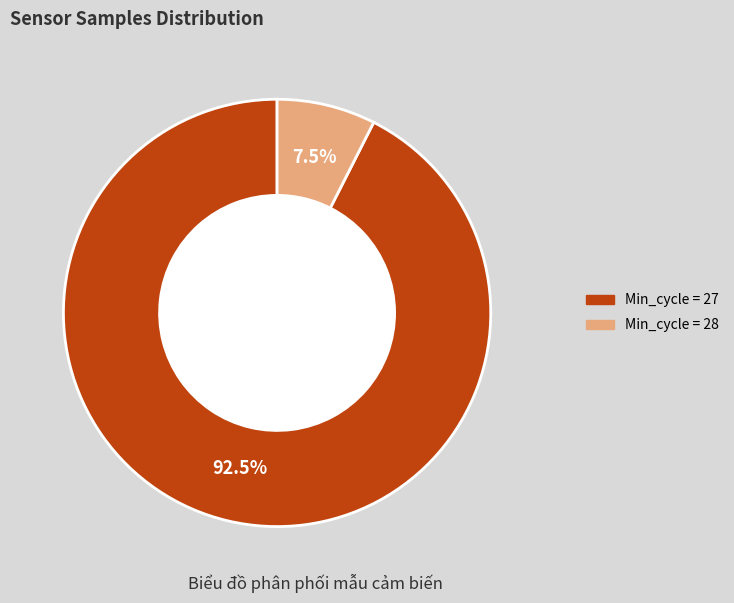

Is there any slice that represents more than half of the pie?

Yes